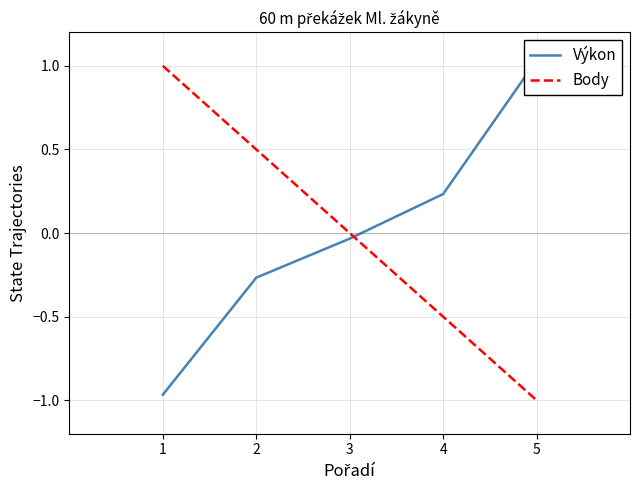

After their last crossing, which series has the higher values: Výkon or Body?

Výkon